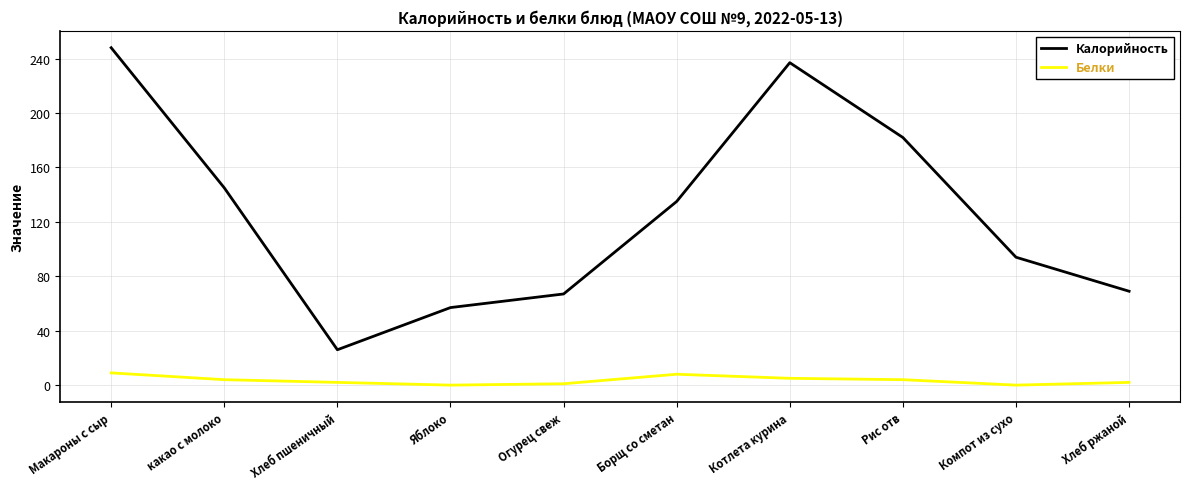

The value of Калорийность at Огурец свеж is 44. True or false?

False